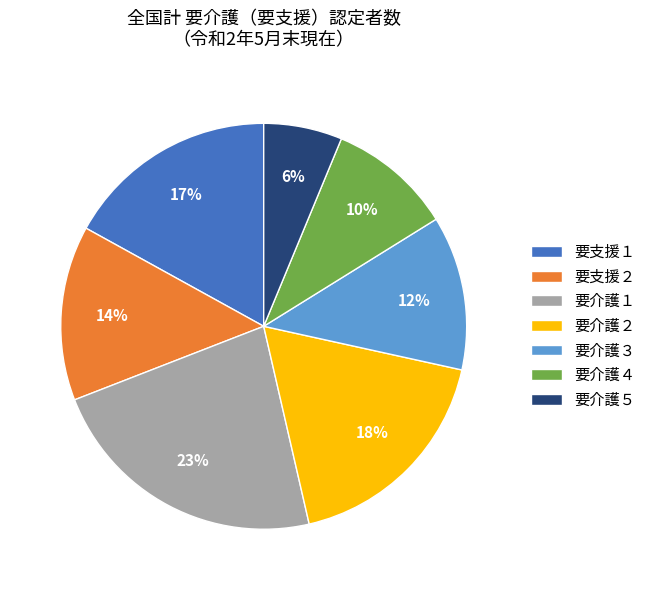

Which has a higher value, 要介護２ or 要支援２?

要介護２